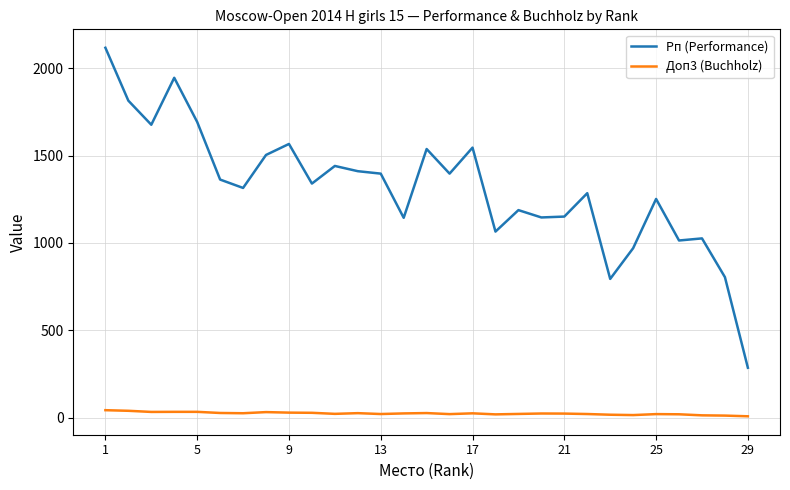

Which series has the largest range (max minus min)?

Рп (Performance)